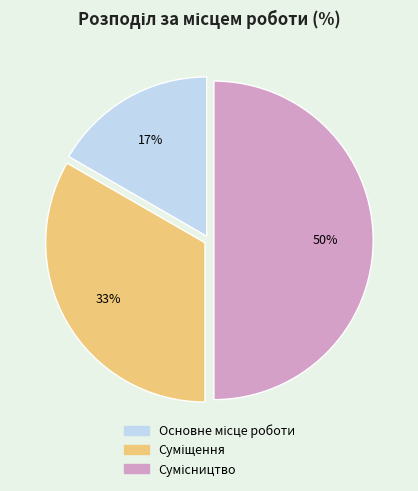

To the nearest percent, what is the average slice percentage?

33%